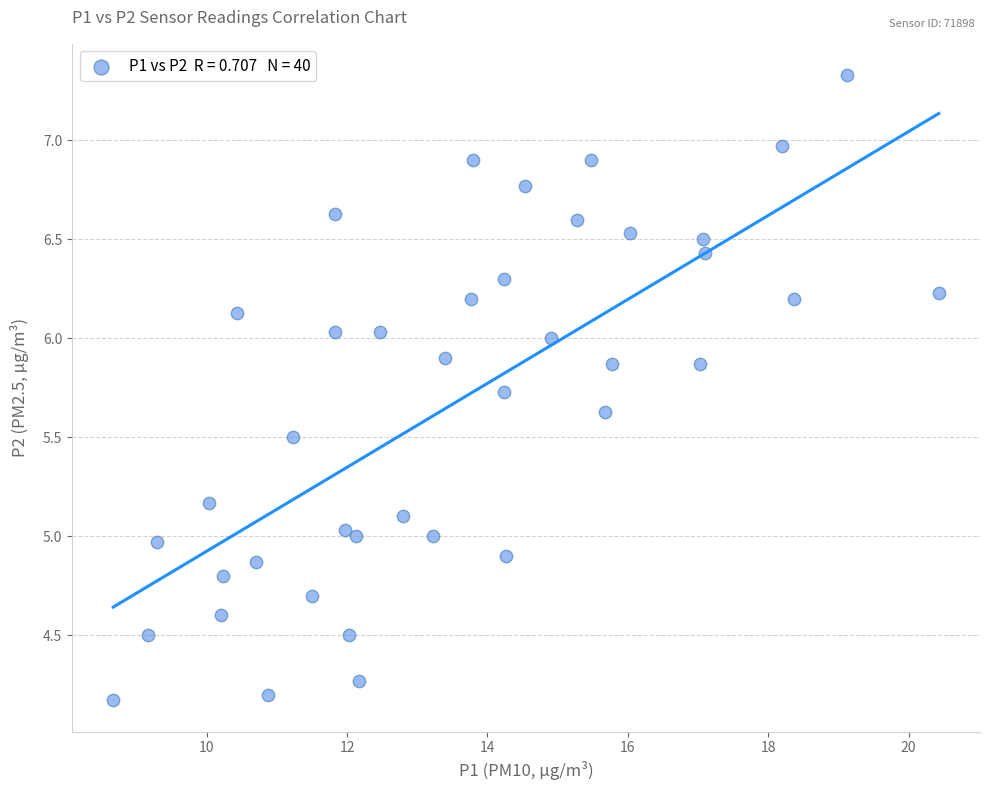

What is the range of Y values (max minus min)?

3.2